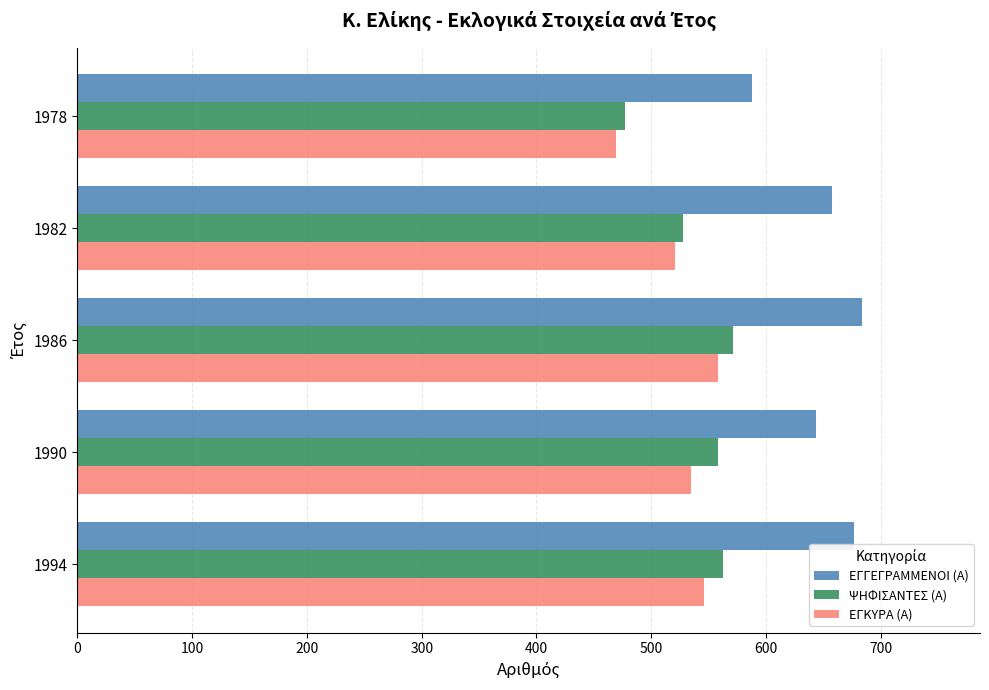

Where is ΕΓΓΕΓΡΑΜΜΕΝΟΙ (Α) nearest to the value 636?

1990